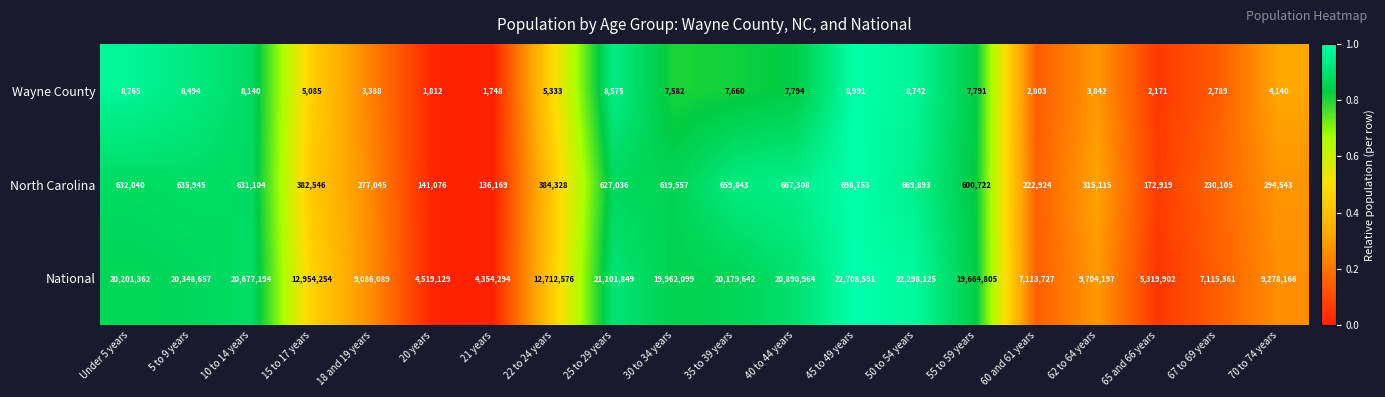

What is the difference between the highest and lowest values at 30 to 34 years?

19954517